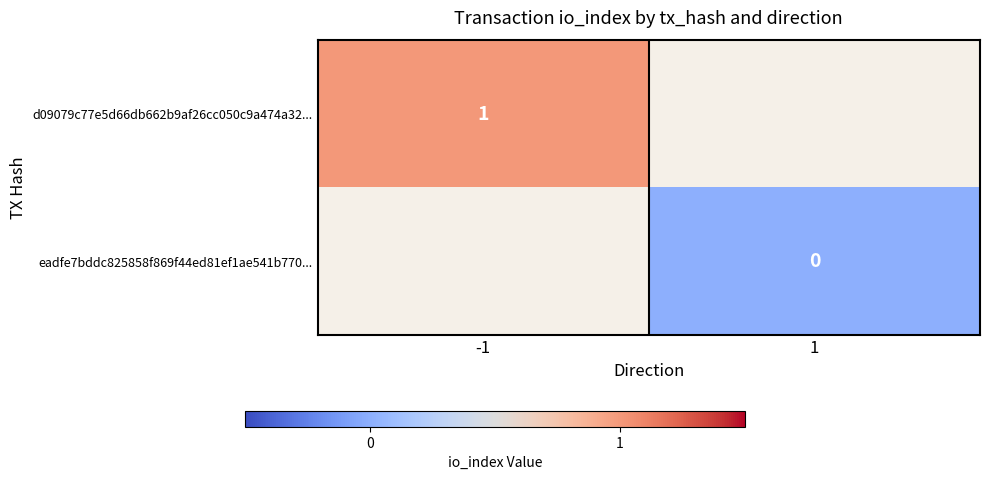

Is the value of d09079c77e5d66db662b9af26cc050c9a474a32... at -1 greater than the value of eadfe7bddc825858f869f44ed81ef1ae541b770... at -1?

No